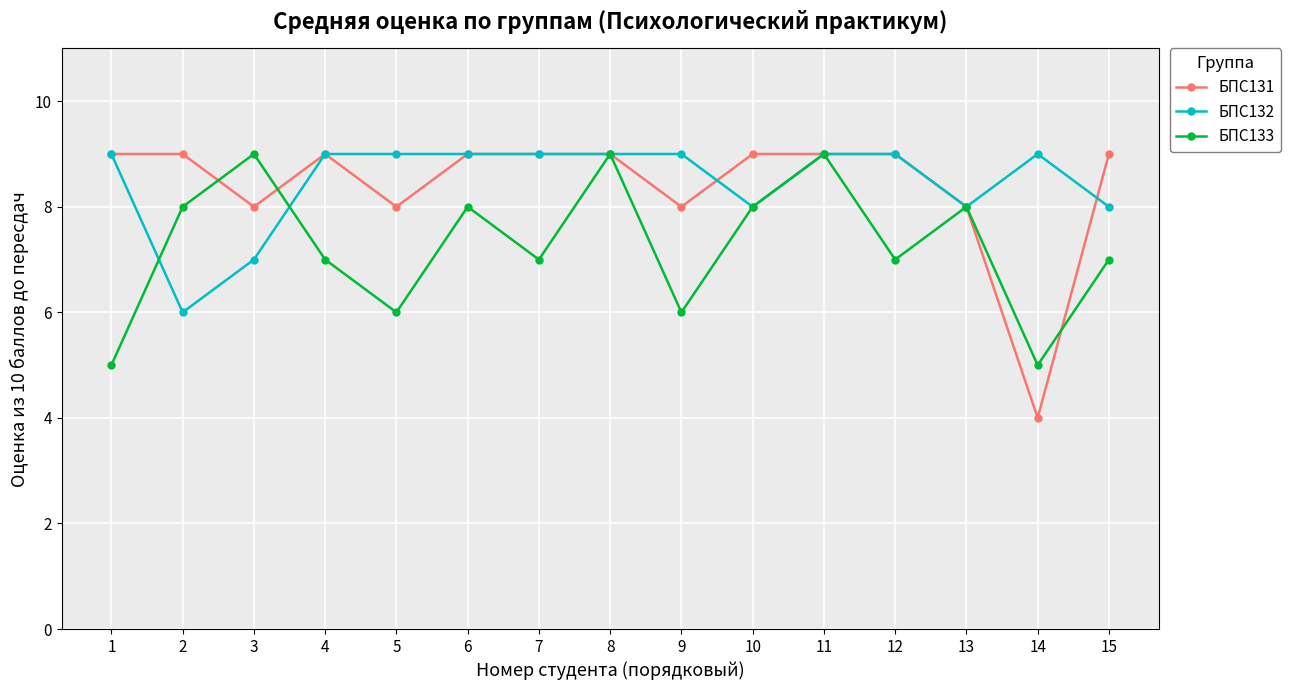

What is the sum of all БПС132 values?

127